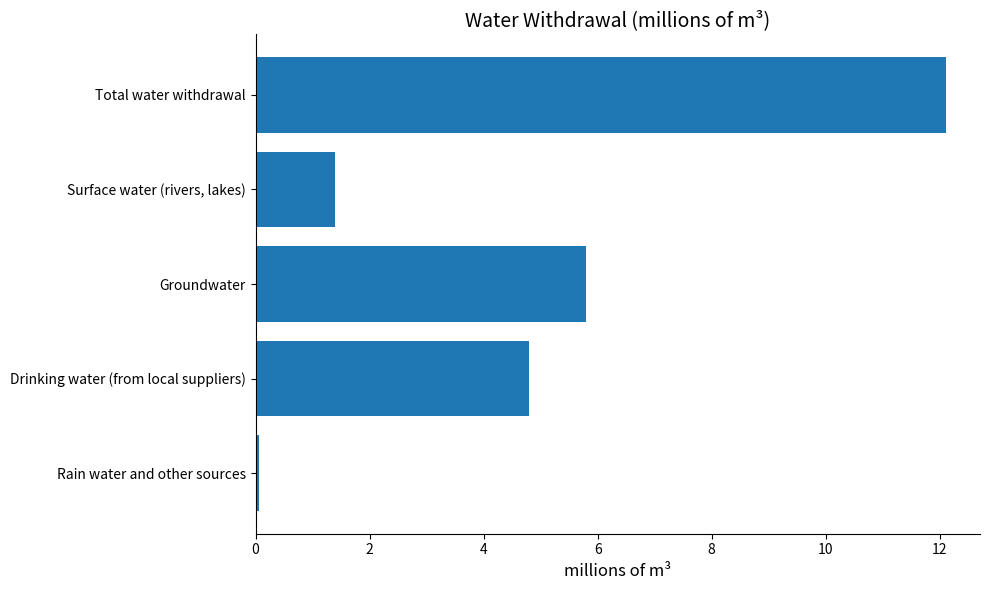

What is the difference between the second highest and second lowest values?

4.4